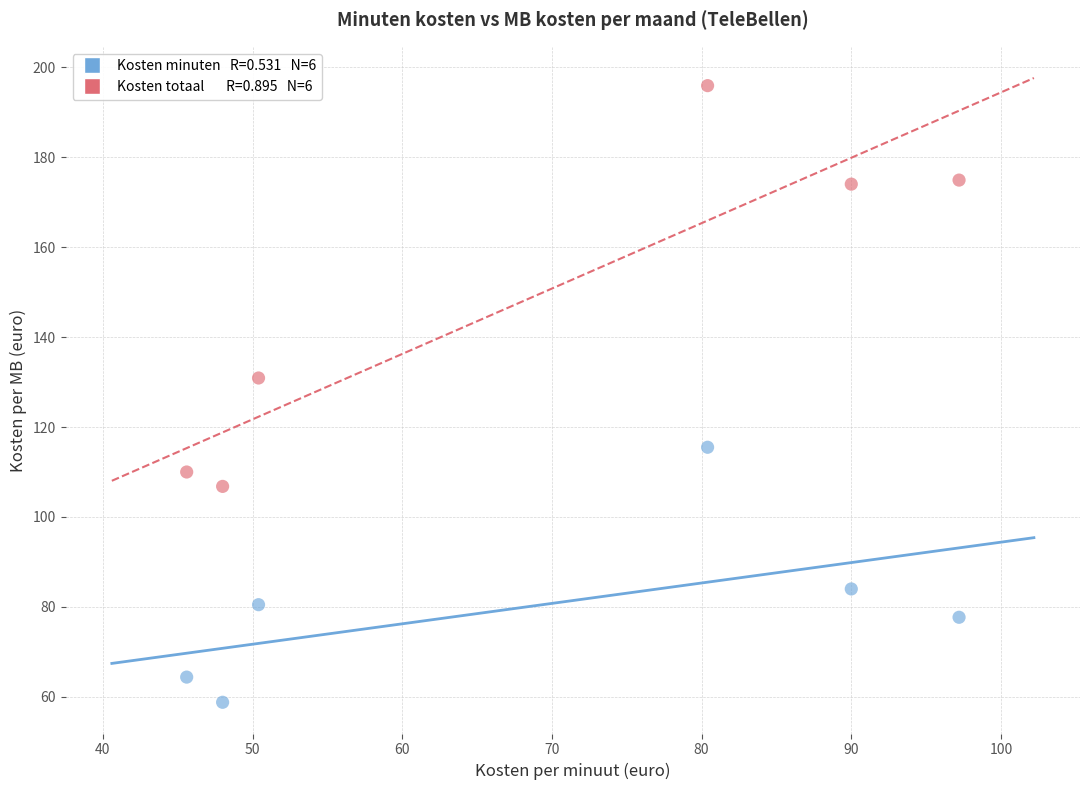

Across all data points, what is the average Y value?

114.5